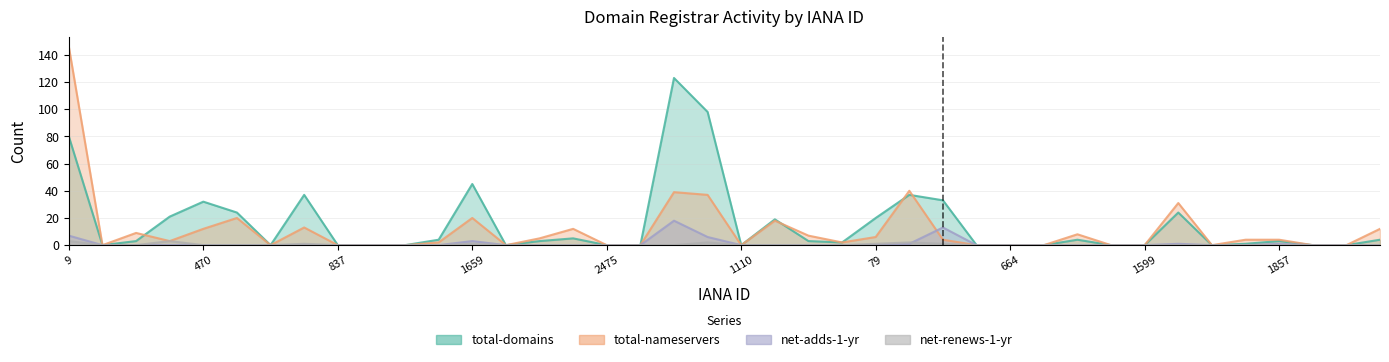

Which label corresponds to the smallest value in the chart?

49